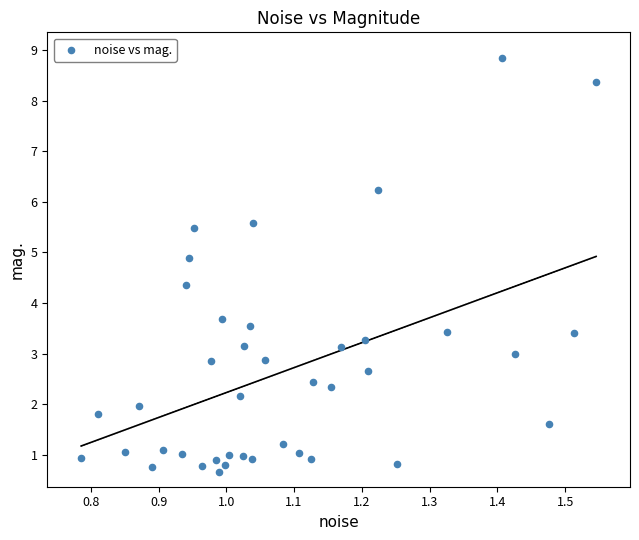

What is the range of X values (max minus min)?

0.8